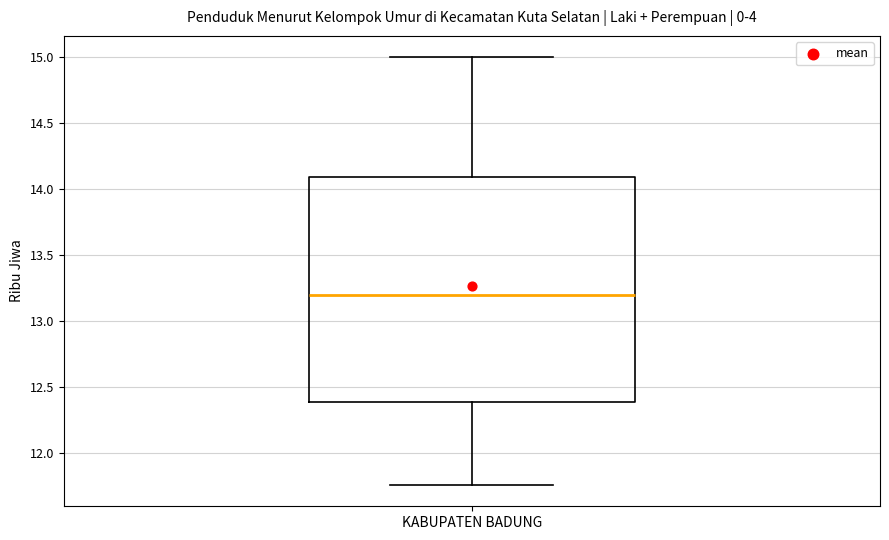

Transcribe this box plot: give where the median line is, the range the box spans, and where the two whiskers end, as read against the y-axis. The values are not printed on the chart, so give them approximately, as read against the axis.

median 13.20, box 12.40 to 14.10, whiskers 11.75 to 15.00